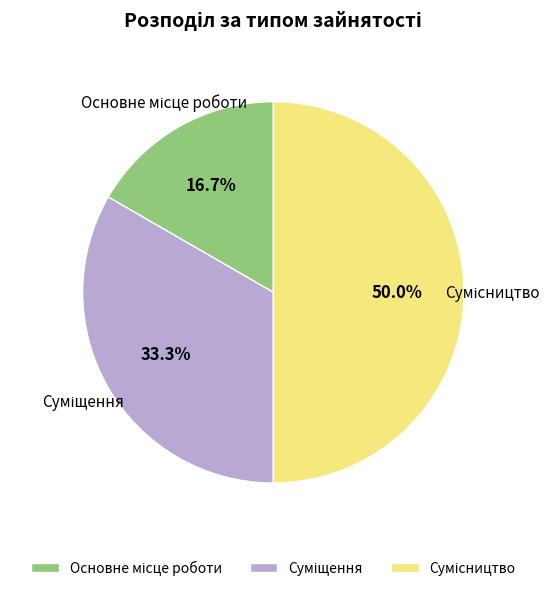

Between Суміщення and Основне місце роботи, which is larger?

Суміщення